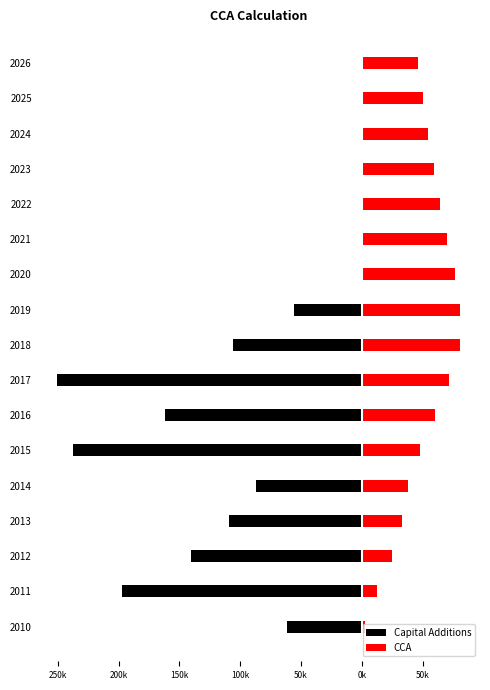

At 2015, list the series in order from smallest to largest.

Capital Additions, CCA